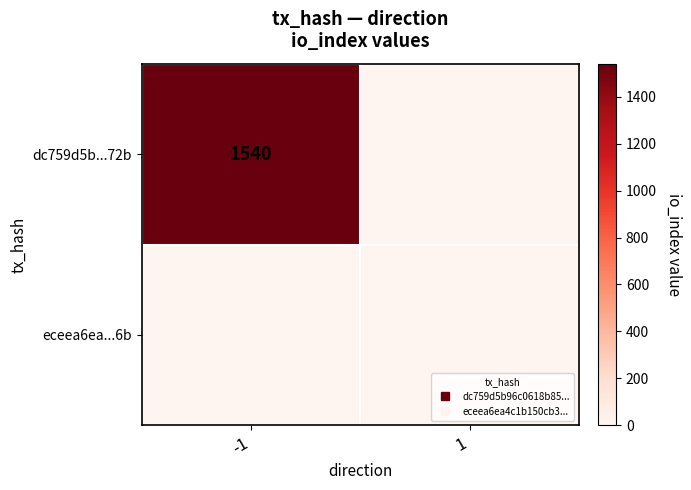

How many dc759d5b...72b values are between 0 and 1540?

2